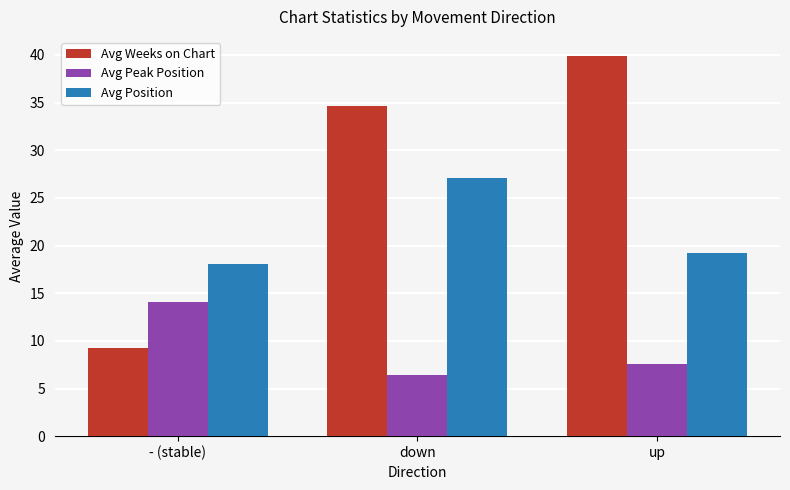

What is the approximate value of Avg Position at down?

27.1